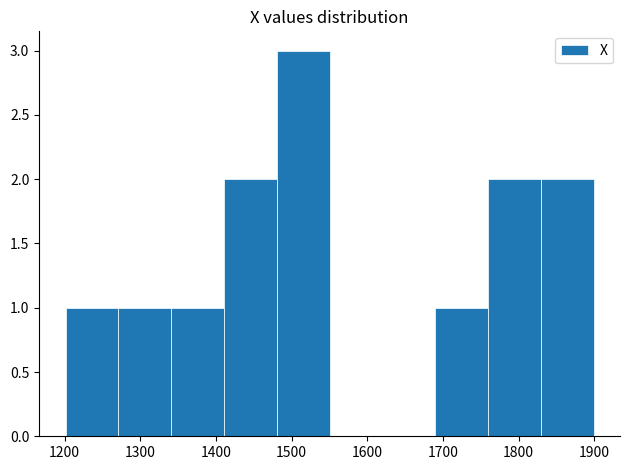

Reading left to right, list every bar in this chart as the range it spans on the x-axis followed by its height. Neither the bar edges nor the heights are printed on the chart, so give them approximately, as read against the axes.

1200 to 1270: 1
1270 to 1340: 1
1340 to 1410: 1
1410 to 1480: 2
1480 to 1550: 3
1550 to 1620: 0
1620 to 1690: 0
1690 to 1760: 1
1760 to 1830: 2
1830 to 1900: 2